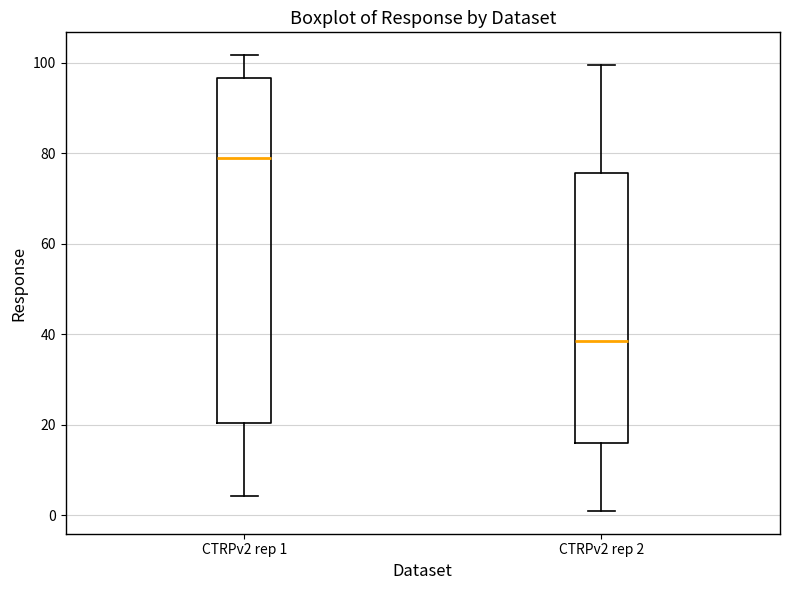

Reading left to right, read every box against the y-axis: the position of its median line, the range the box covers, and the ends of its whiskers. The values are not printed on the chart, so give them approximately, as read against the axis.

CTRPv2 rep 1: median 78, box 20 to 96, whiskers 4 to 102
CTRPv2 rep 2: median 38, box 16 to 76, whiskers 0 to 100